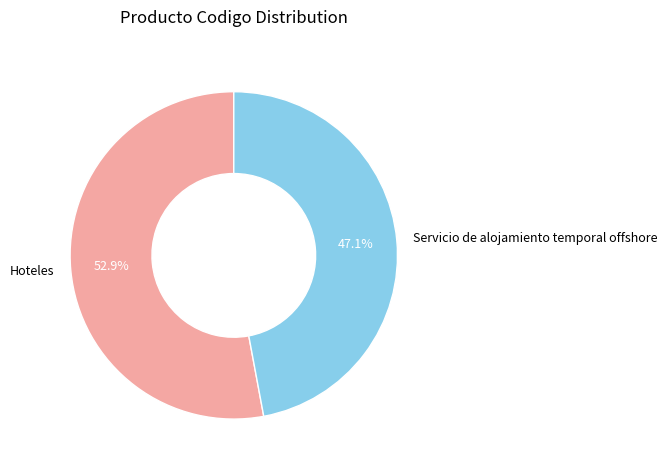

What is the largest slice in the pie chart?

Hoteles